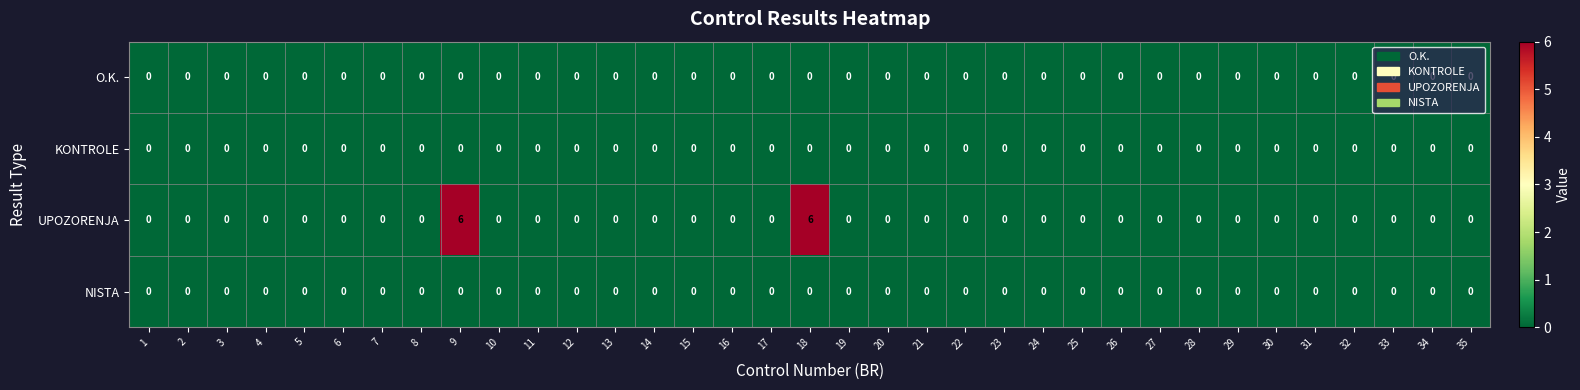

Which series has the largest total across all categories?

UPOZORENJA